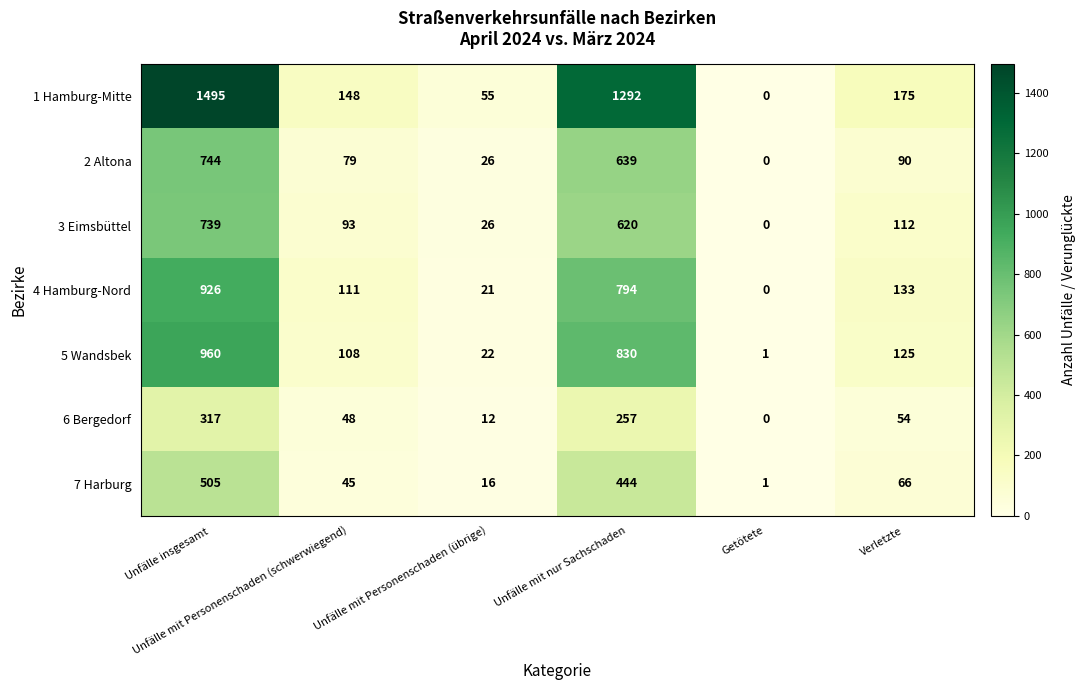

What is the maximum value for 1 Hamburg-Mitte?

1495